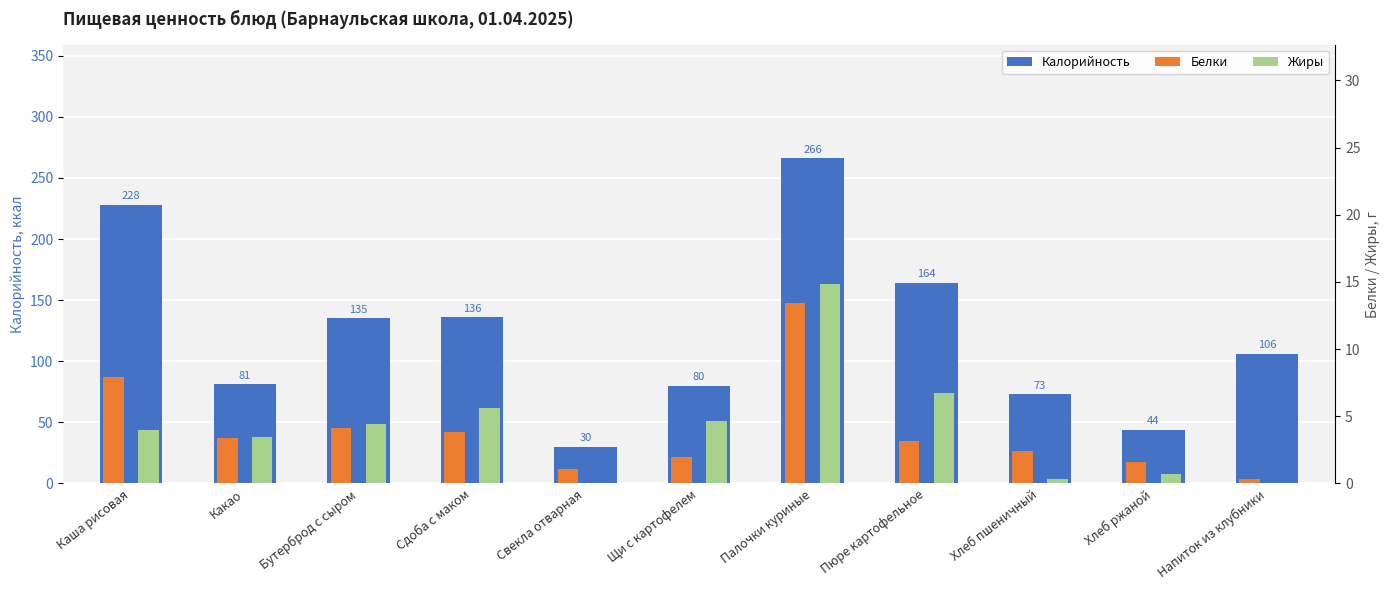

What is the value of the Жиры bar at the 9th from the left?

0.3